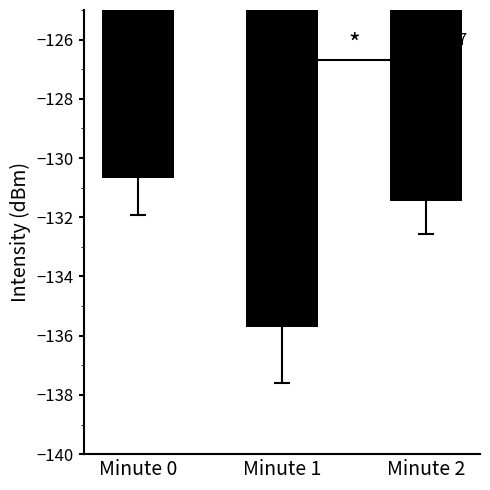

The chart shows a value of -53.2 at Minute 0. True or false?

False